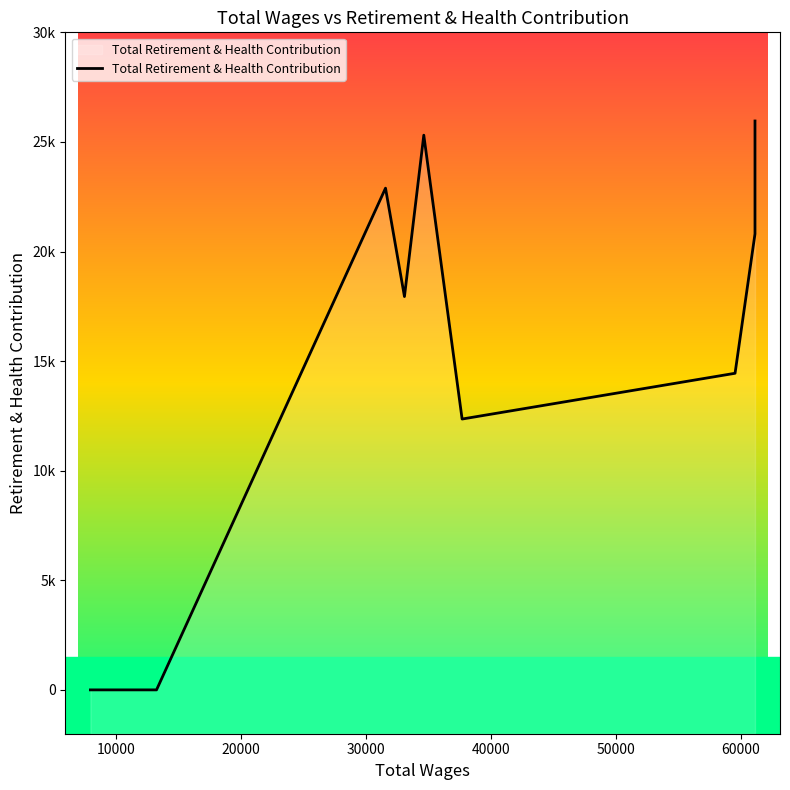

How many positive values are there?

7